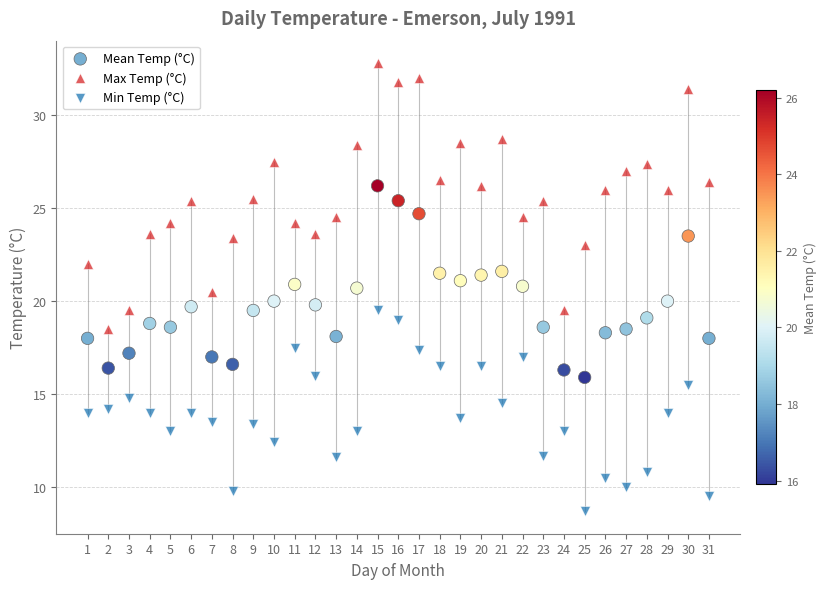

What are all the series names shown in the legend?

Mean Temp (°C), Max Temp (°C), Min Temp (°C)